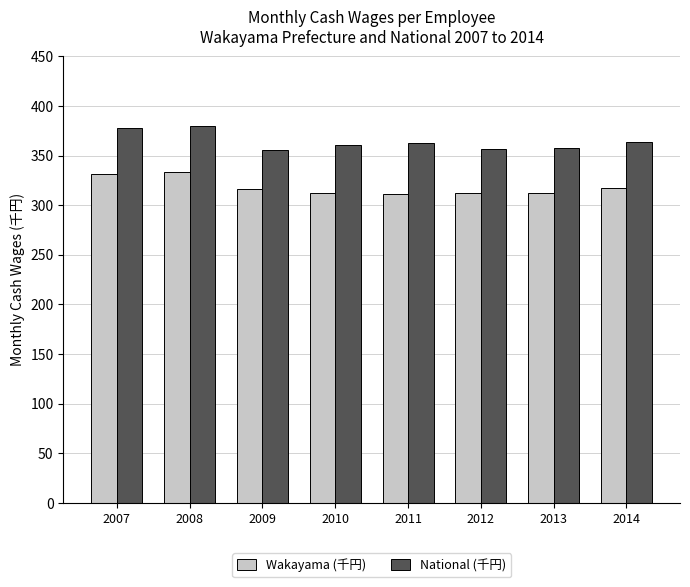

Count the number of categories in the chart.

8